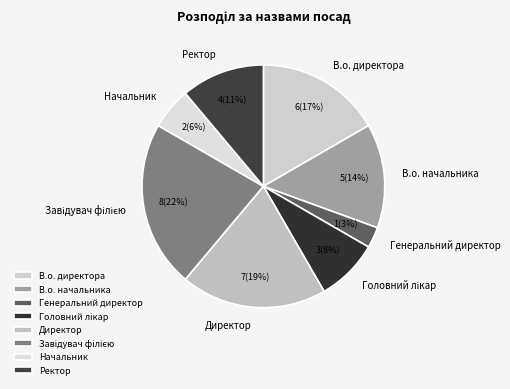

What is the smallest slice in the pie chart?

Генеральний директор